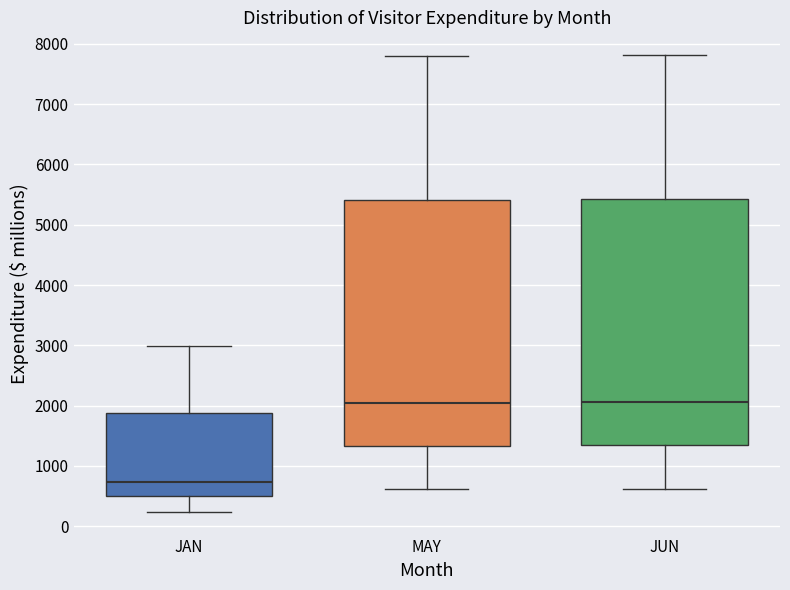

Where does the lower whisker of the box for MAY end on the y-axis? The values are not printed on the chart, so give them approximately, as read against the axis.

600